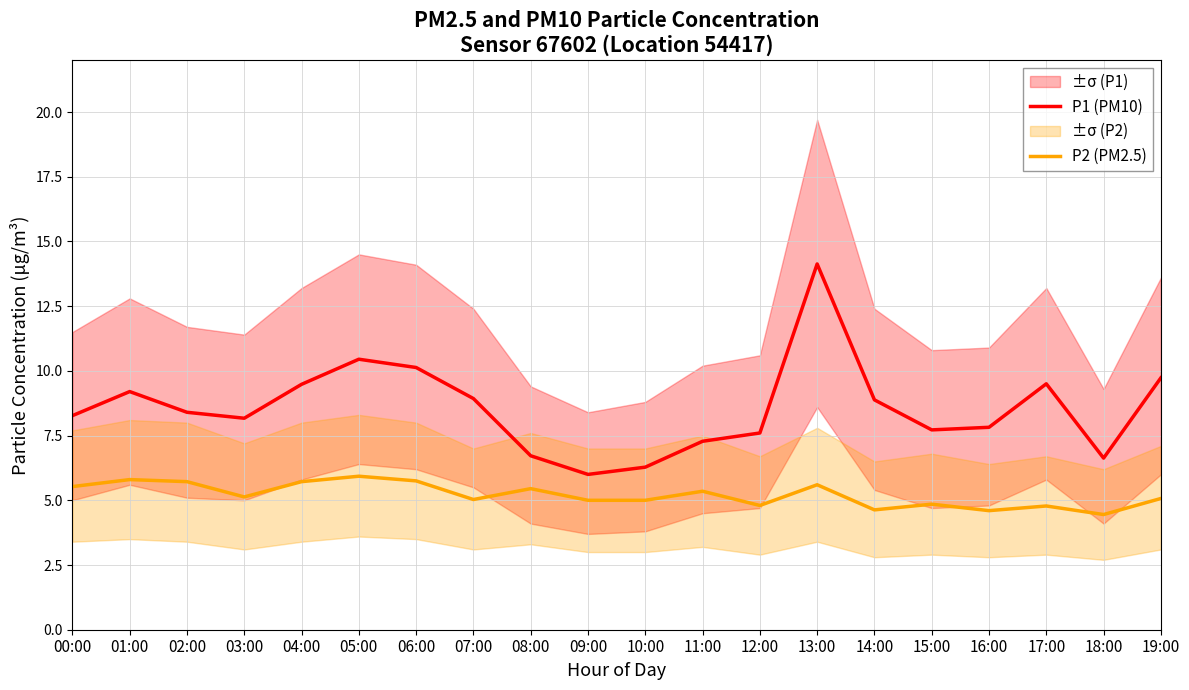

True or false: P1 (PM10) has a value of 6.7 at 08:00.

True